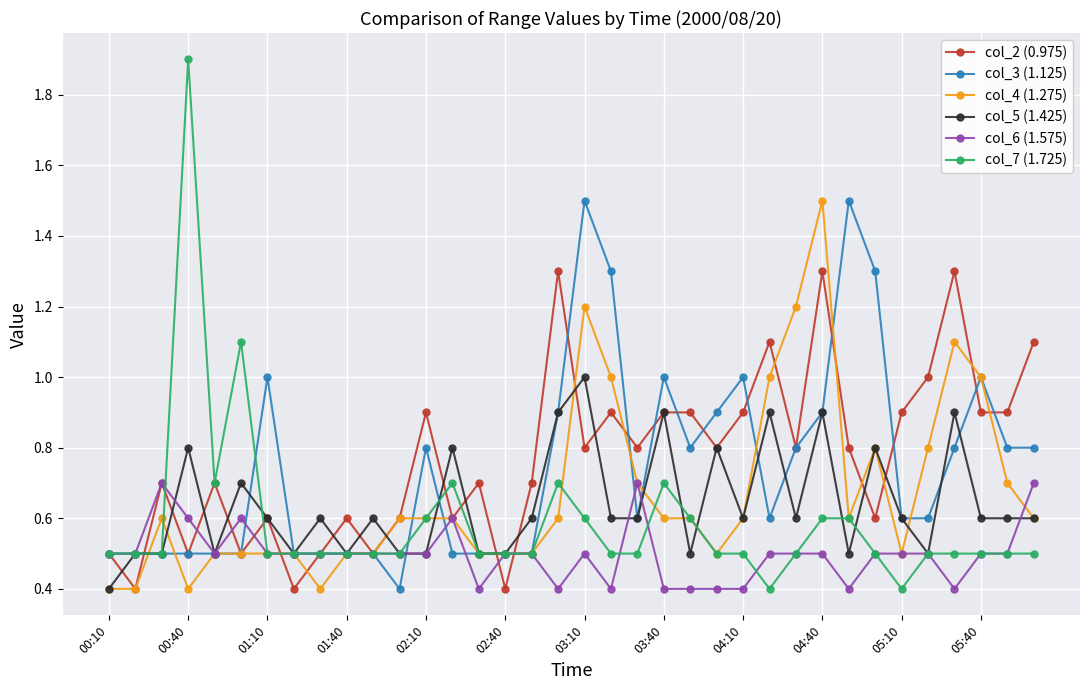

True or false: col_7 (1.725) has more than 0 points higher than both neighbors.

True